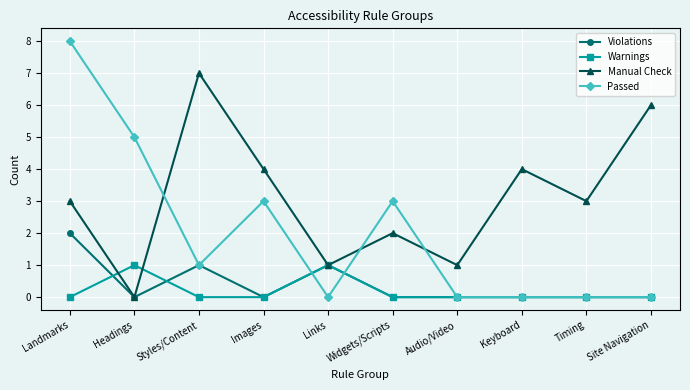

How many values in the Passed series are below 1?

5